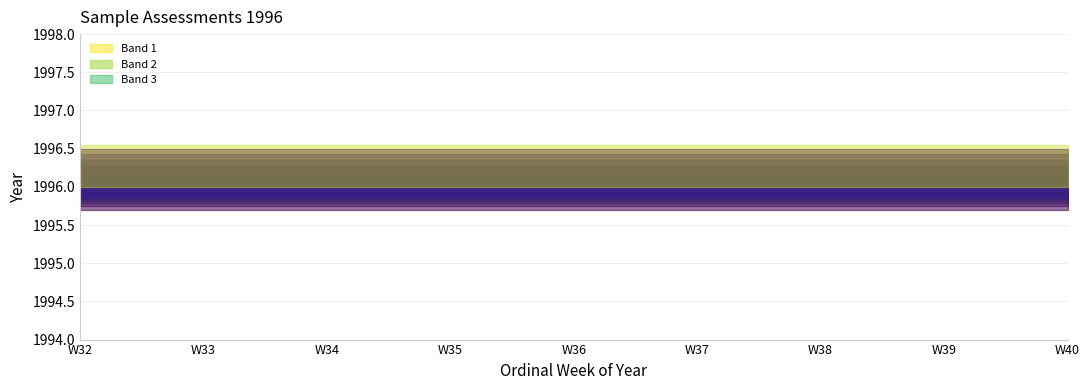

True or false: year_1996 and ordinal_week intersect in this chart.

False